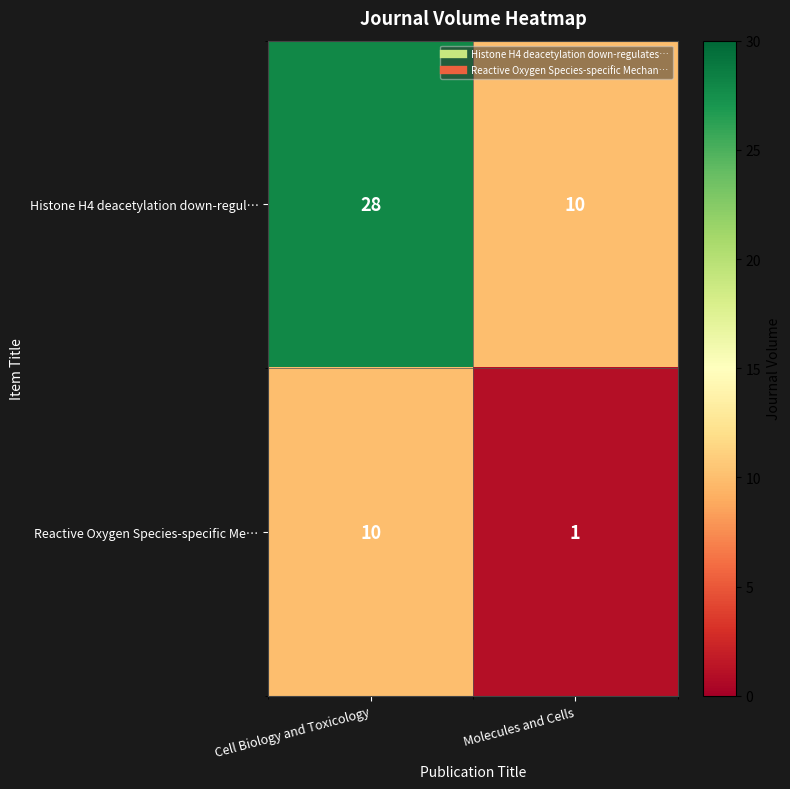

Which series has the largest total across all categories?

Histone H4 deacetylation down-regul…